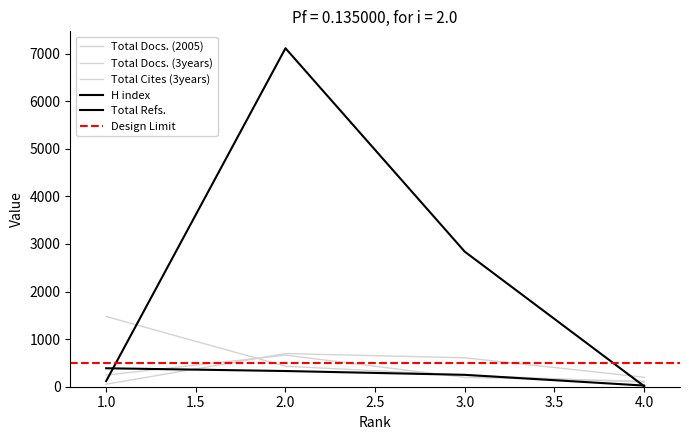

How many values in the Total Docs. (2005) series exceed 245?

1